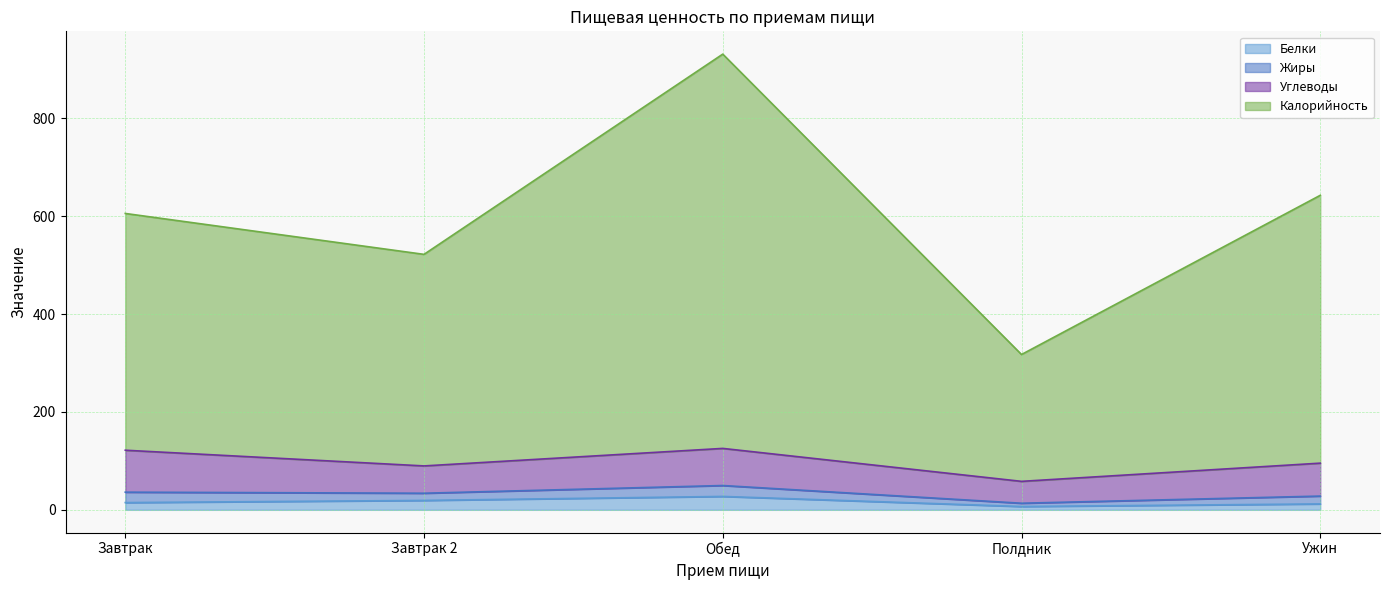

Which category has the highest value in the Белки series?

Обед